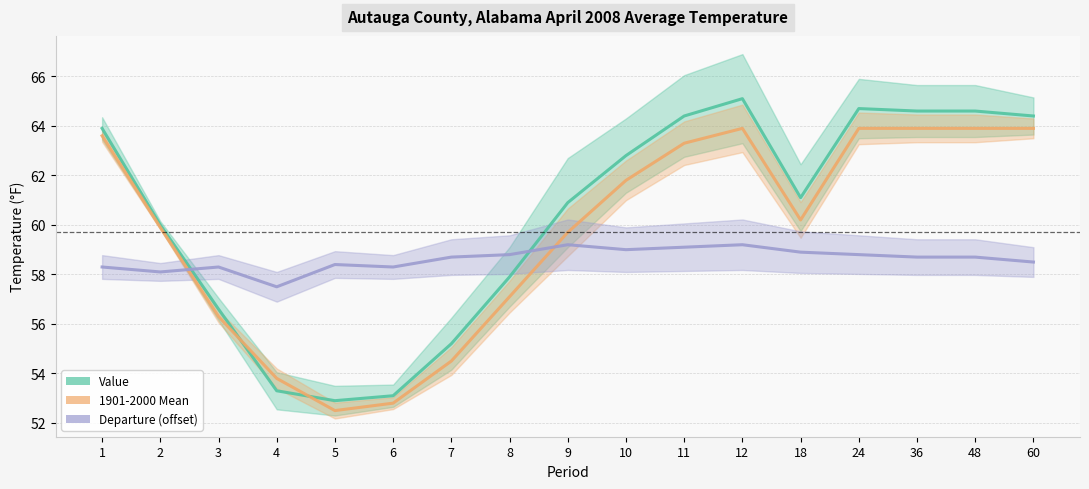

What is the smallest value displayed?

52.5